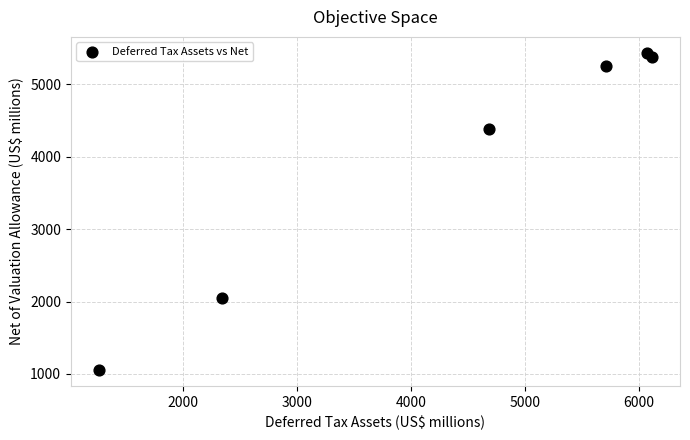

What Y value in the scatter plot is closest to 3244?

4382